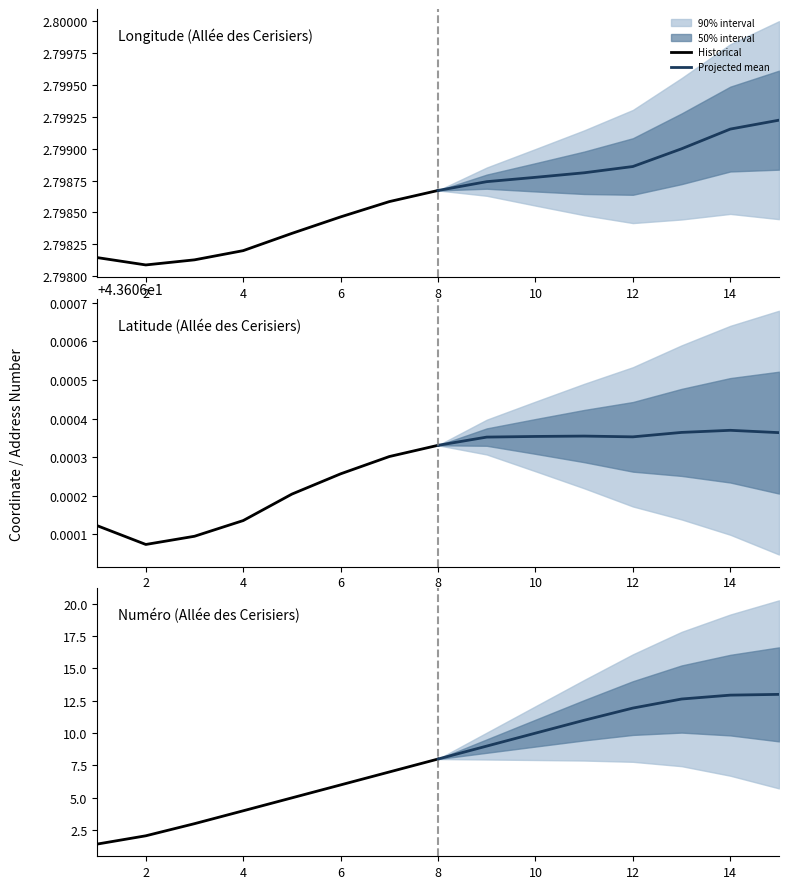

How many data points in Projected mean are above 11?

4